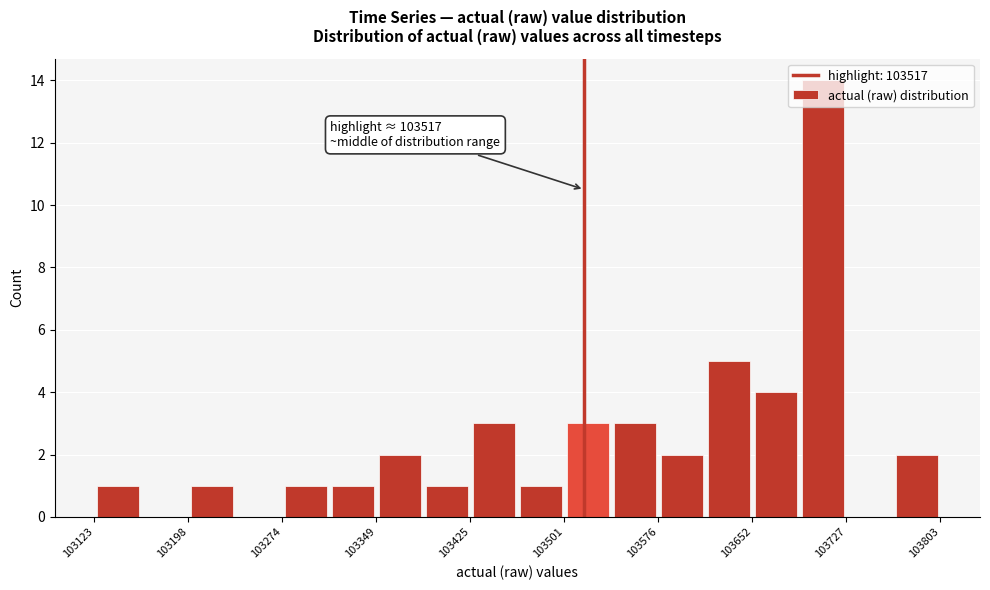

Read against the x-axis, roughly where is the centre of the tallest bar?

103710